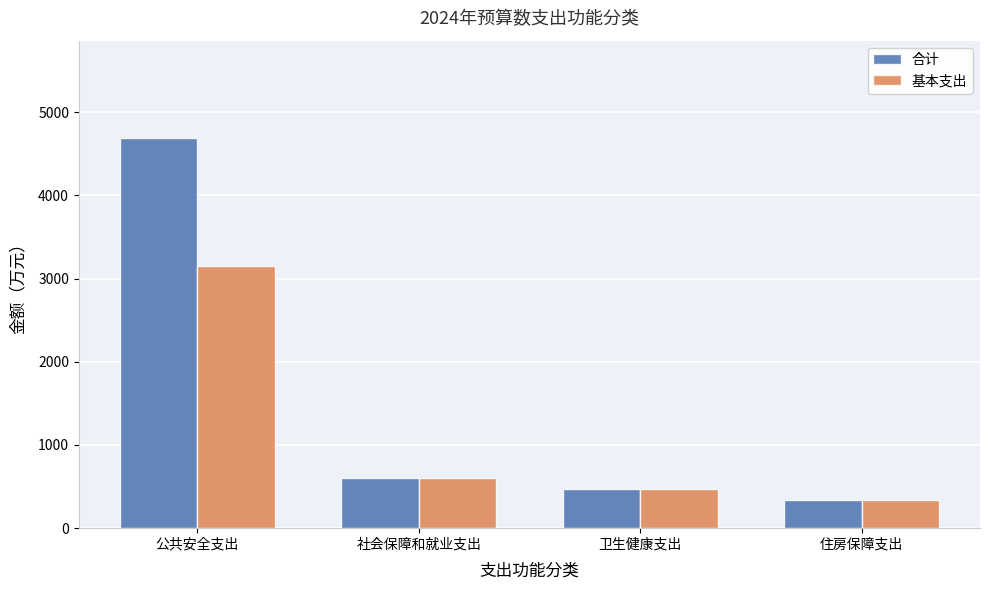

At which category is the sum across all series the highest?

公共安全支出